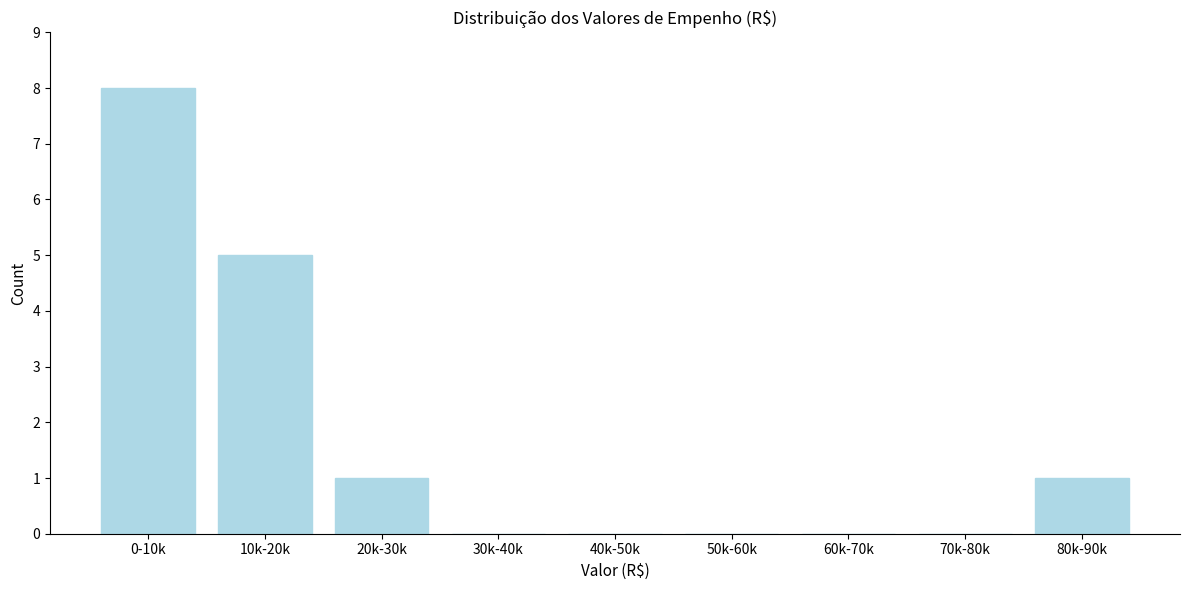

Reading left to right, transcribe all the data shown in this chart.

0-10k=8	10k-20k=5	20k-30k=1	30k-40k=0	40k-50k=0	50k-60k=0	60k-70k=0	70k-80k=0	80k-90k=1